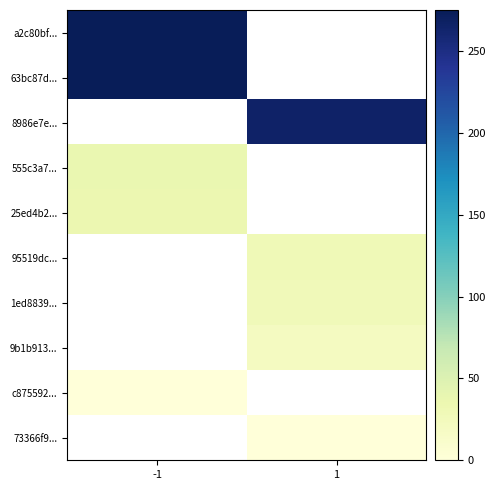

What is the greatest value displayed?

275.0